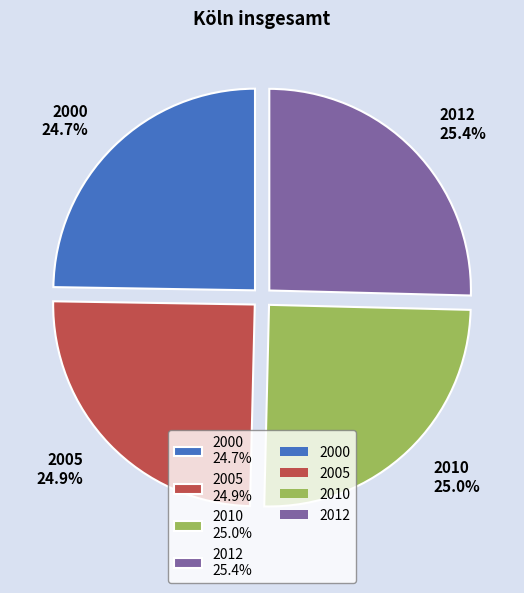

Count the number of slices in the pie.

4